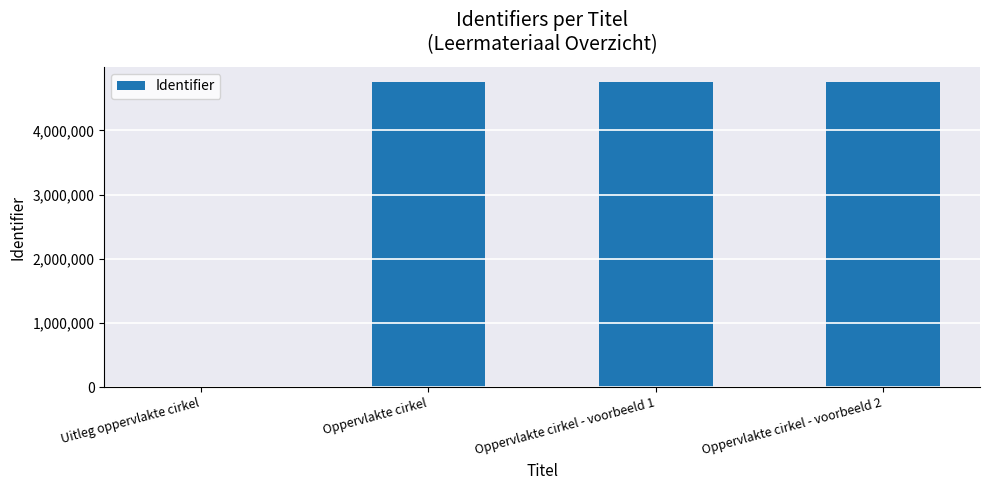

What is the greatest value displayed?

4750271